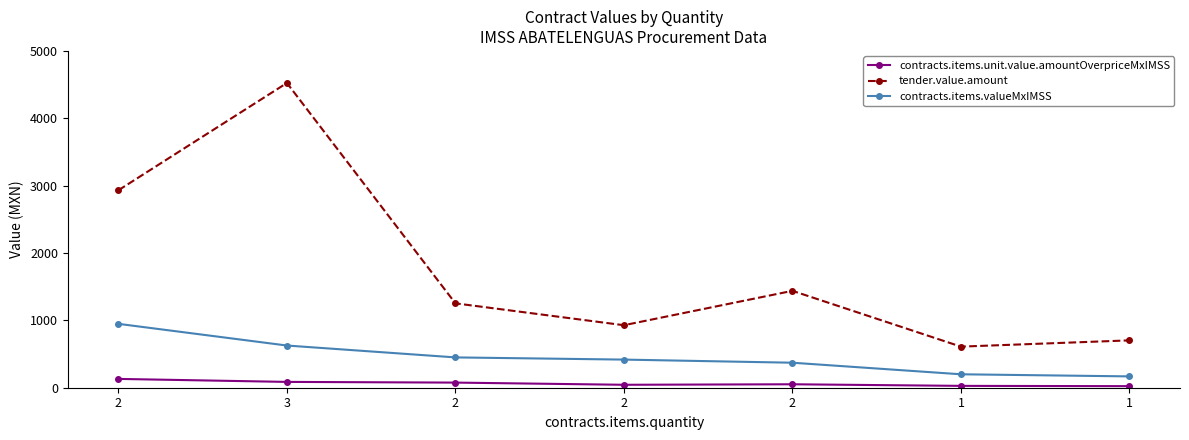

What are all the series names shown in the legend?

contracts.items.unit.value.amountOverpriceMxIMSS, tender.value.amount, contracts.items.valueMxIMSS